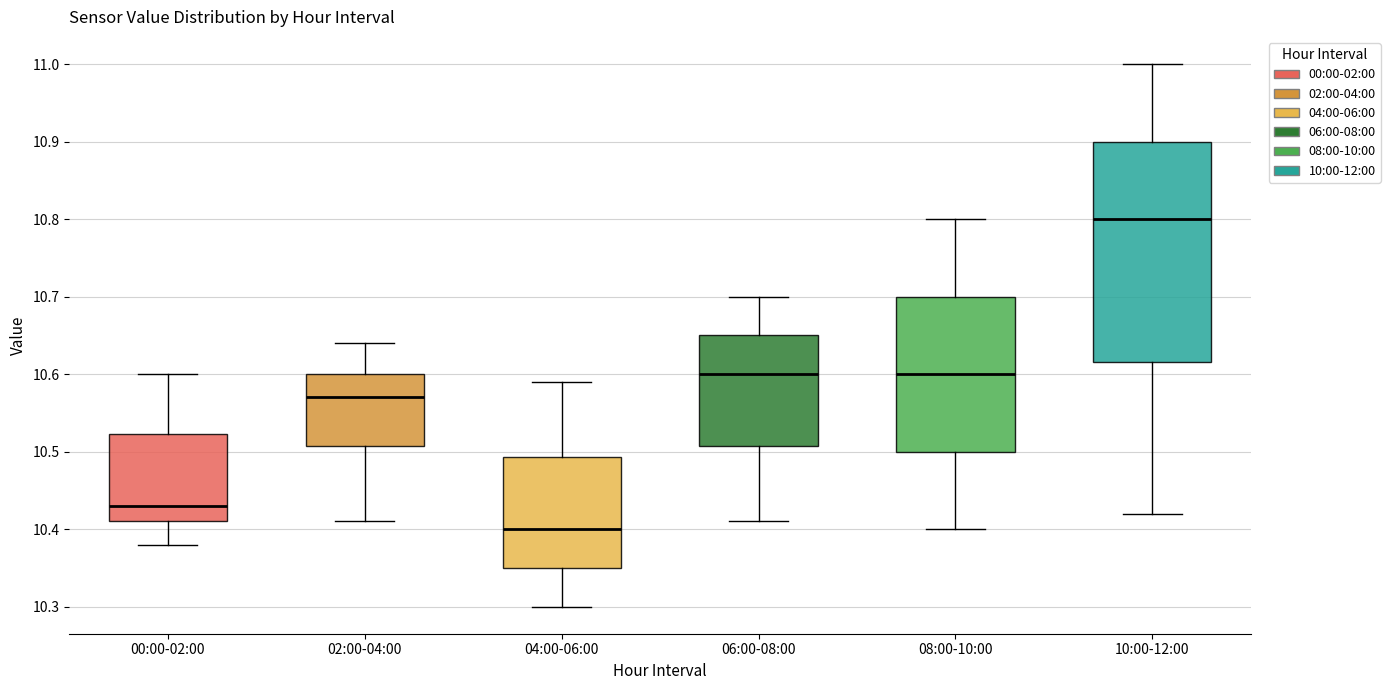

Reading left to right, read every box against the y-axis: the position of its median line, the range the box covers, and the ends of its whiskers. The values are not printed on the chart, so give them approximately, as read against the axis.

00:00-02:00: median 10.43, box 10.41 to 10.52, whiskers 10.38 to 10.60
02:00-04:00: median 10.57, box 10.51 to 10.60, whiskers 10.41 to 10.64
04:00-06:00: median 10.40, box 10.35 to 10.49, whiskers 10.30 to 10.59
06:00-08:00: median 10.60, box 10.51 to 10.65, whiskers 10.41 to 10.70
08:00-10:00: median 10.60, box 10.50 to 10.70, whiskers 10.40 to 10.80
10:00-12:00: median 10.80, box 10.62 to 10.90, whiskers 10.42 to 11.00